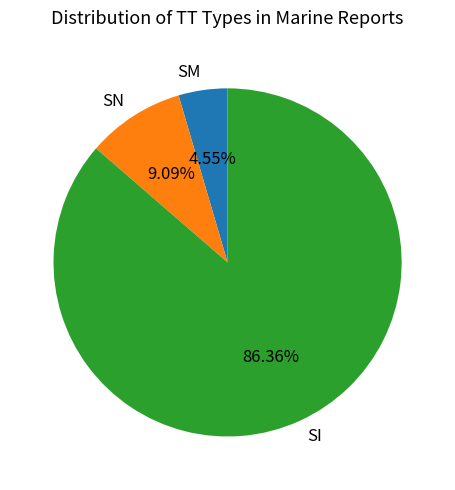

To the nearest percent, what is the difference between the largest and smallest slice percentages?

82%